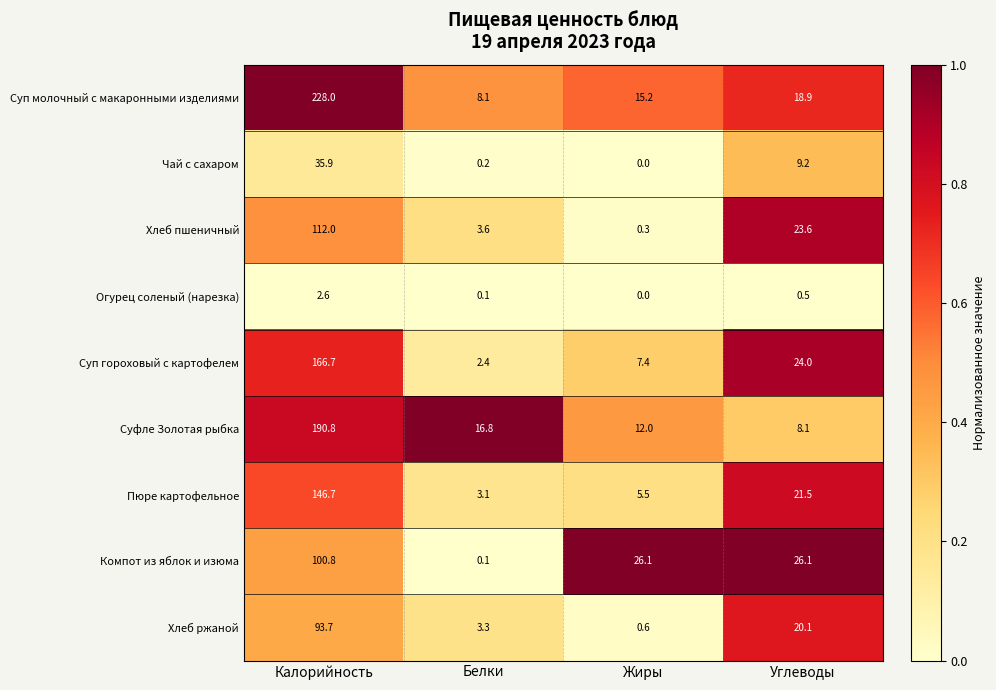

Which series changed the most between Белки and Углеводы?

Компот из яблок и изюма